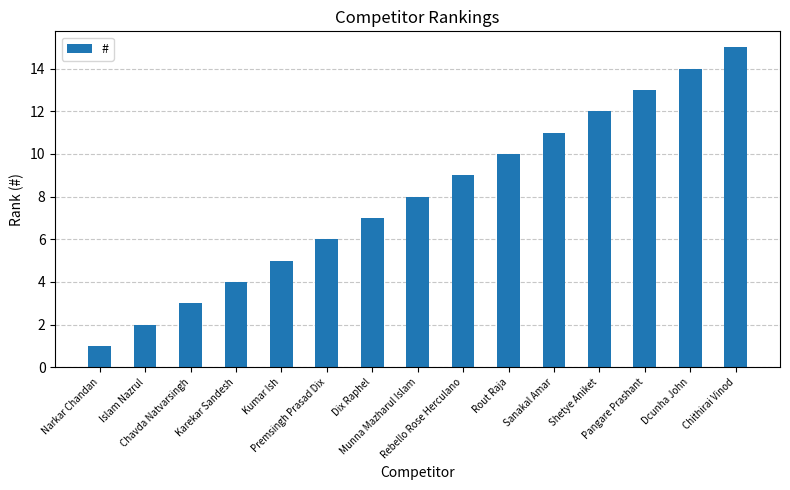

True or false: the data shows 2 at Islam Nazrul.

True